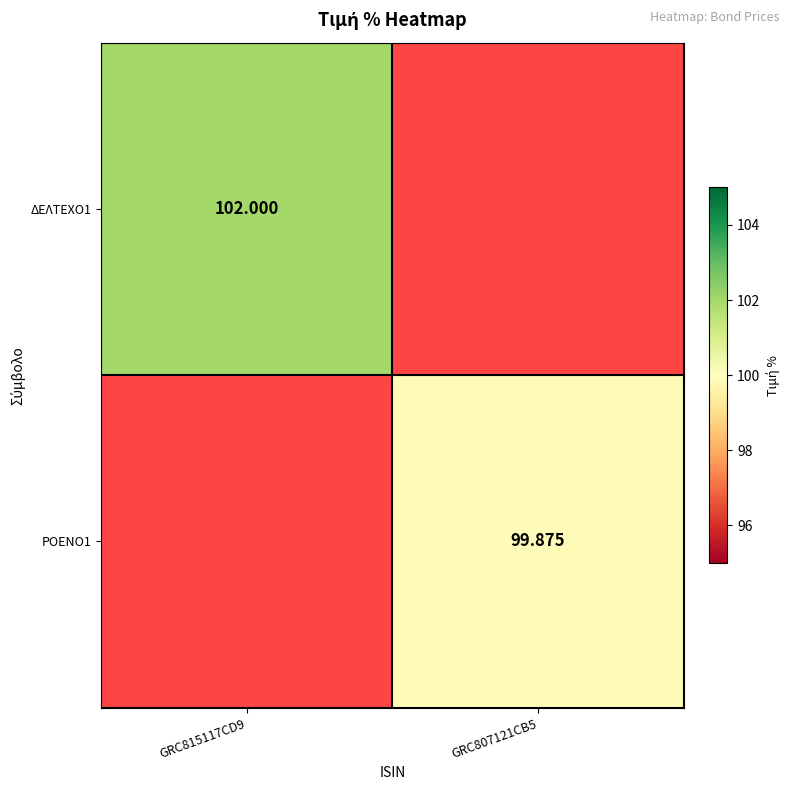

Is the value of ΔΕΛΤΕΧΟ1 at GRC815117CD9 greater than the value of ΡΟΕΝΟ1 at GRC807121CB5?

Yes